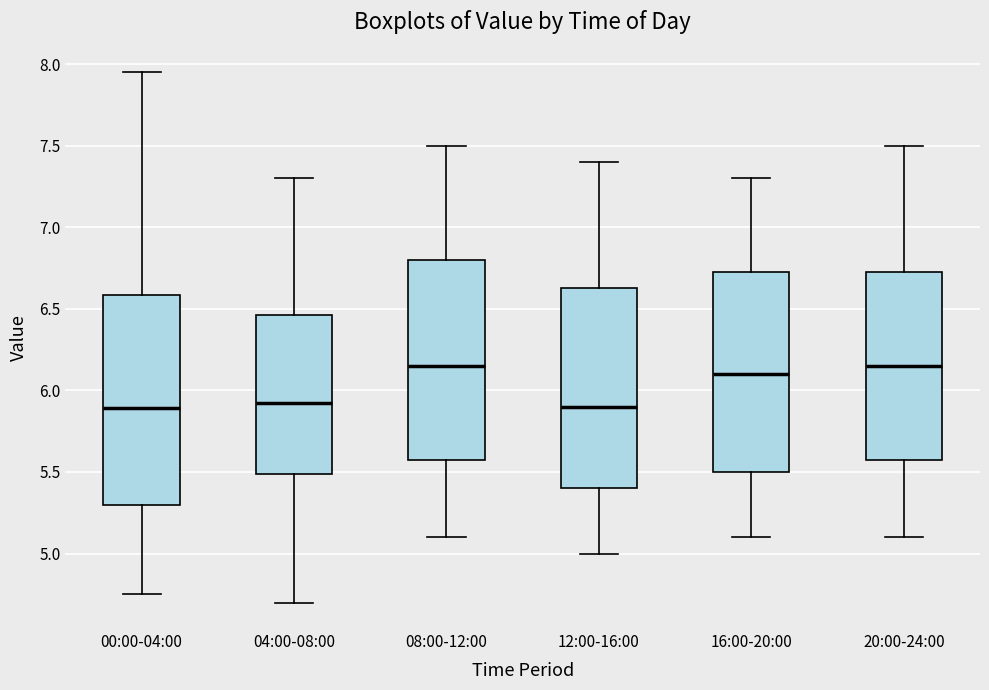

Where does the upper whisker of the box for 04:00-08:00 end on the y-axis? The values are not printed on the chart, so give them approximately, as read against the axis.

7.30